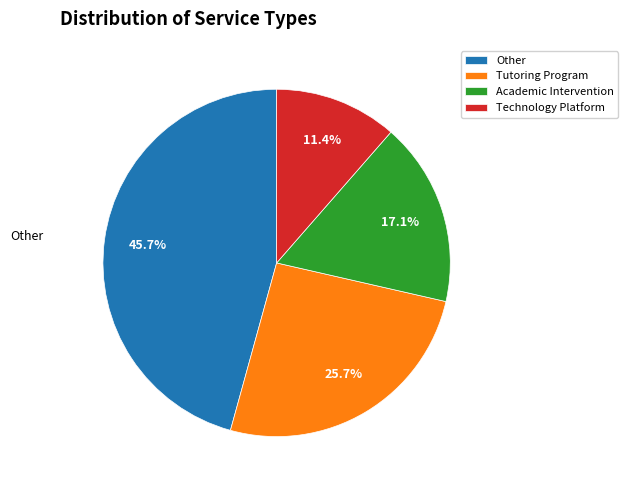

Count the number of slices in the pie.

4